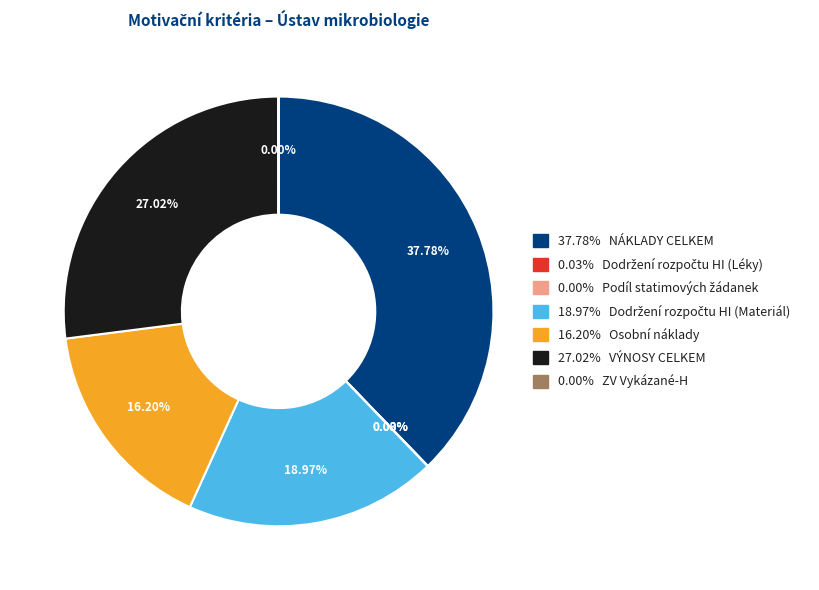

Does any single category account for the majority?

No